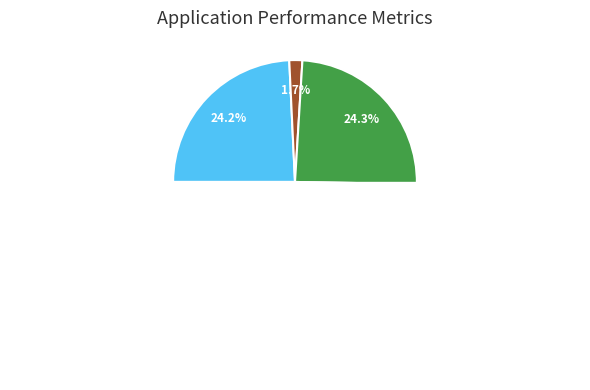

Is there any slice that represents more than half of the pie?

No